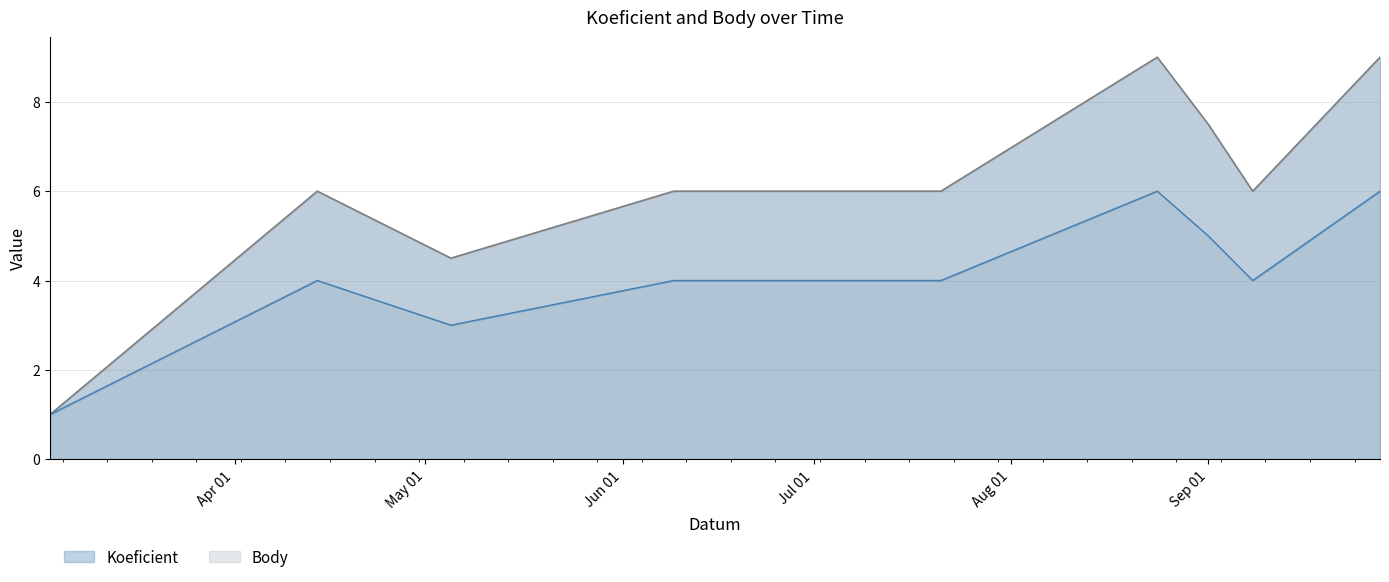

Where does the Koeficient series first go above 4?

2012-08-24